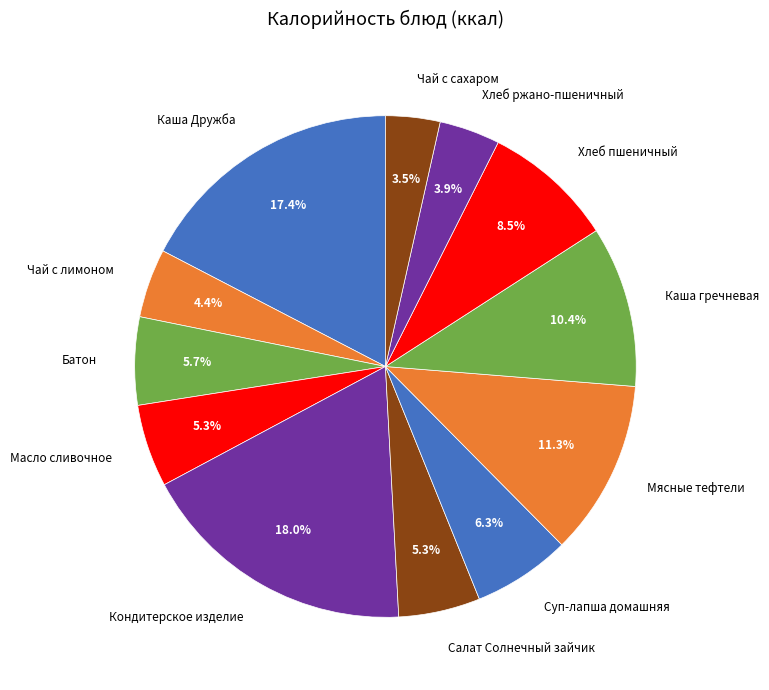

True or false: Суп-лапша домашняя accounts for 14% of the total.

False